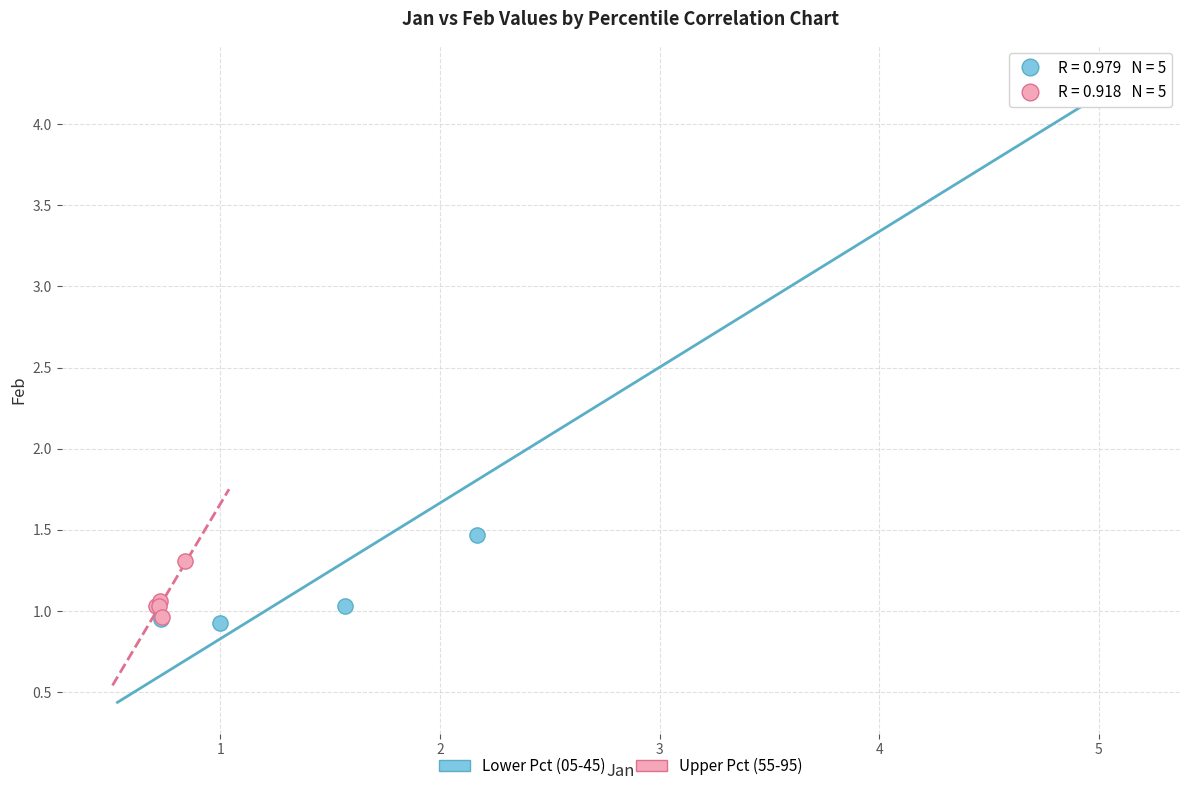

Which series has the largest Y range (max minus min)?

Lower Pct (05-45)